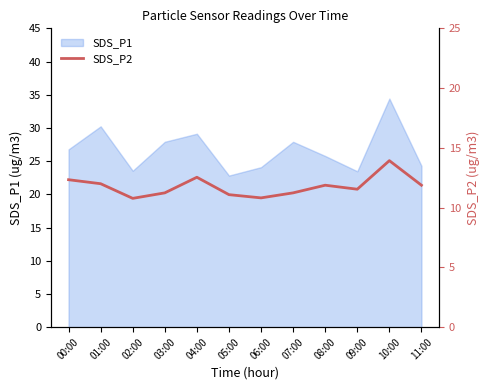

True or false: SDS_P1 has a value of 47.9 at 00:00.

False